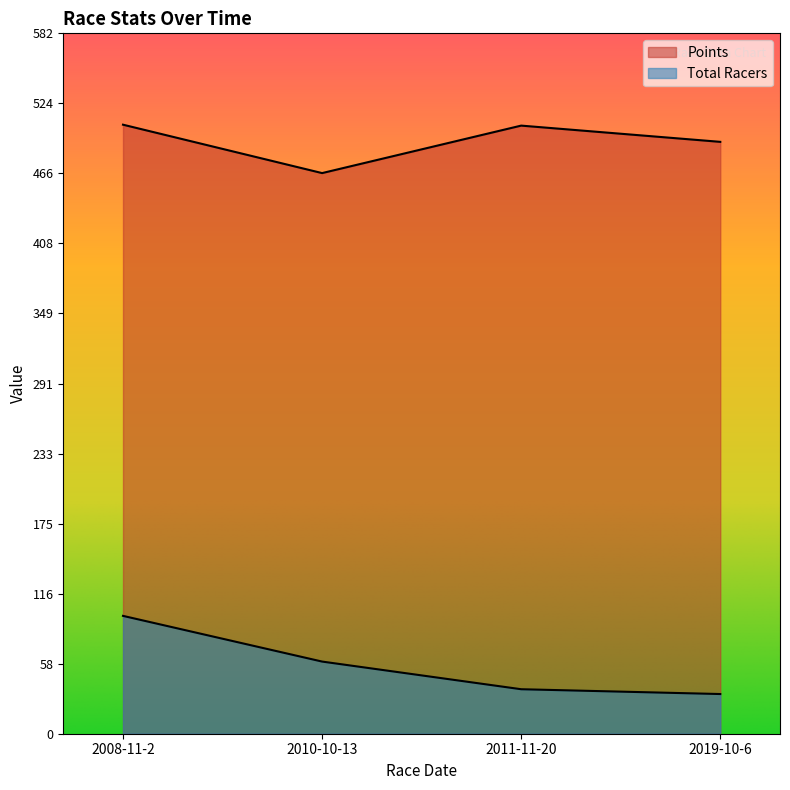

Which series has the widest spread of values?

Total Racers